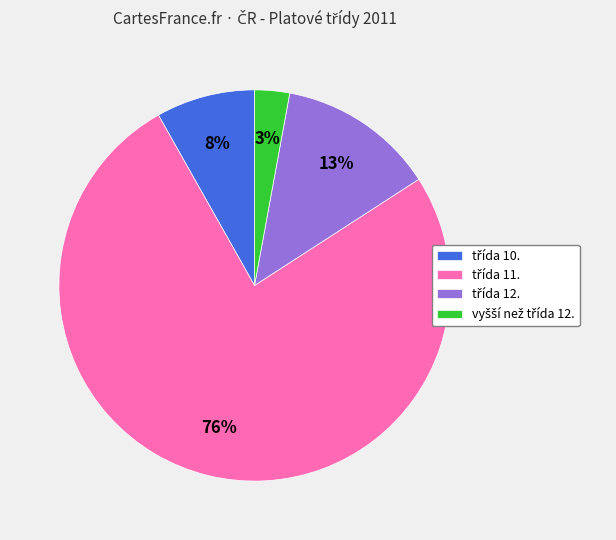

To the nearest percent, what is the difference between the largest and smallest slice percentages?

73%